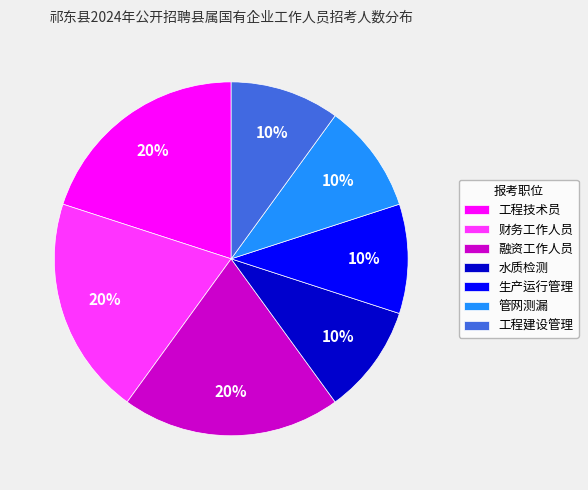

Count the number of slices in the pie.

7